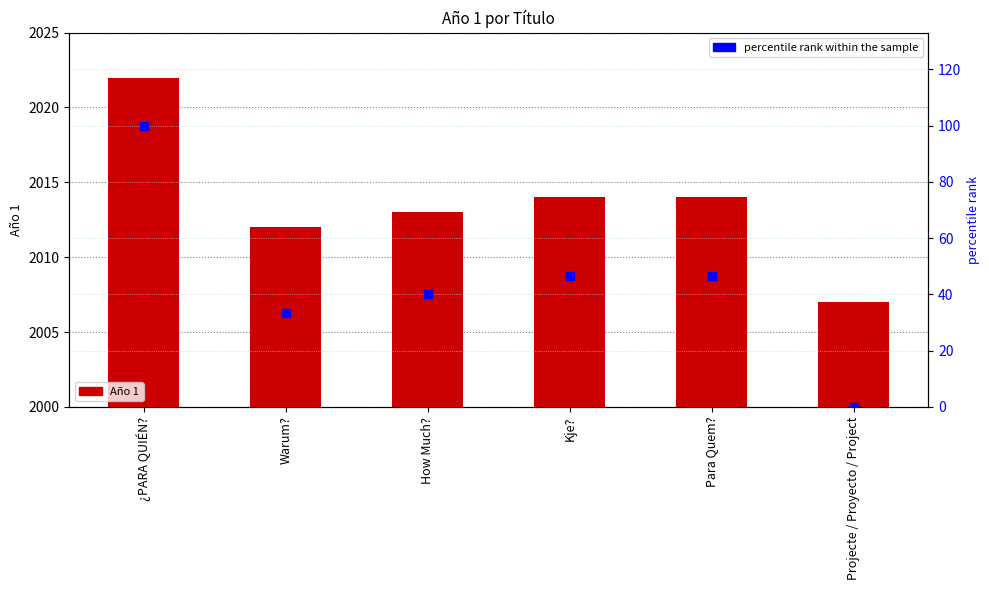

At how many categories does at least one series exceed 1481?

6